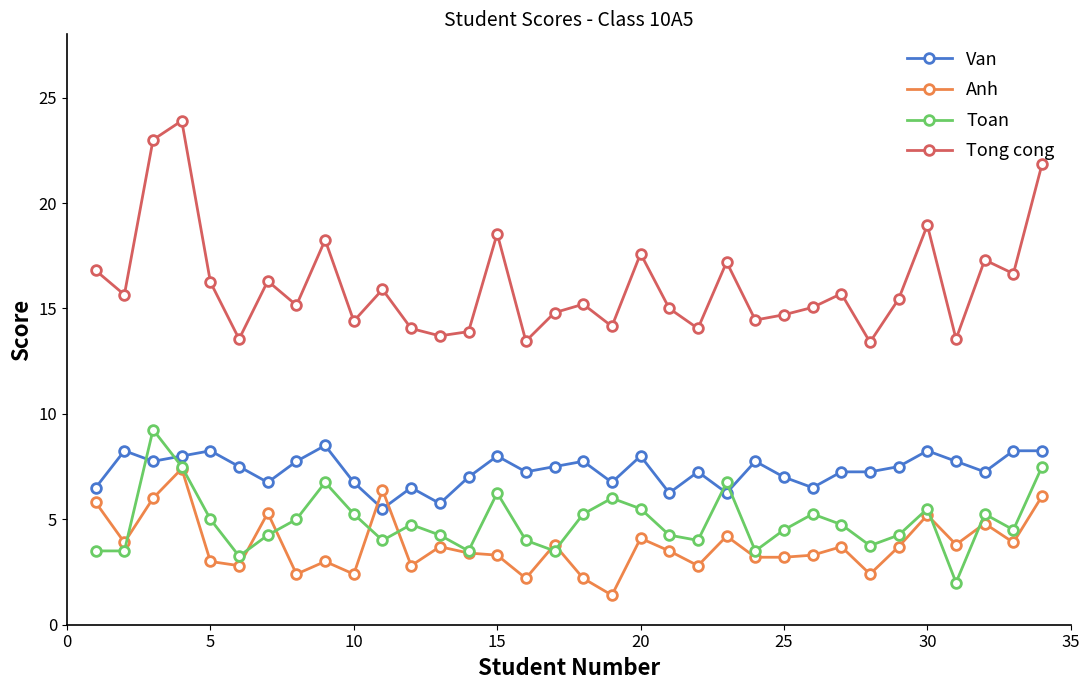

Which series has the largest total across all categories?

Tong cong